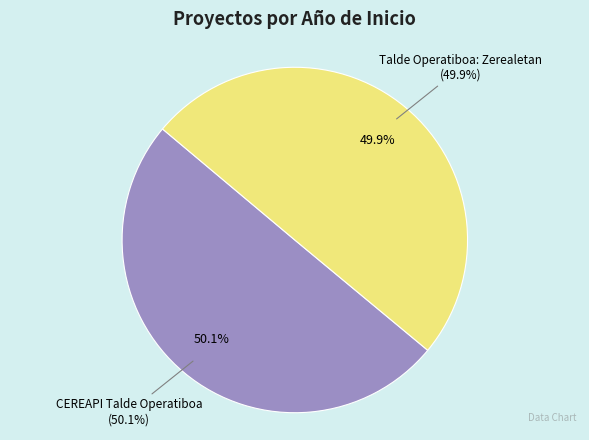

Which has a higher value, CEREAPI Talde Operatiboa or Talde Operatiboa: Zerealetan?

CEREAPI Talde Operatiboa